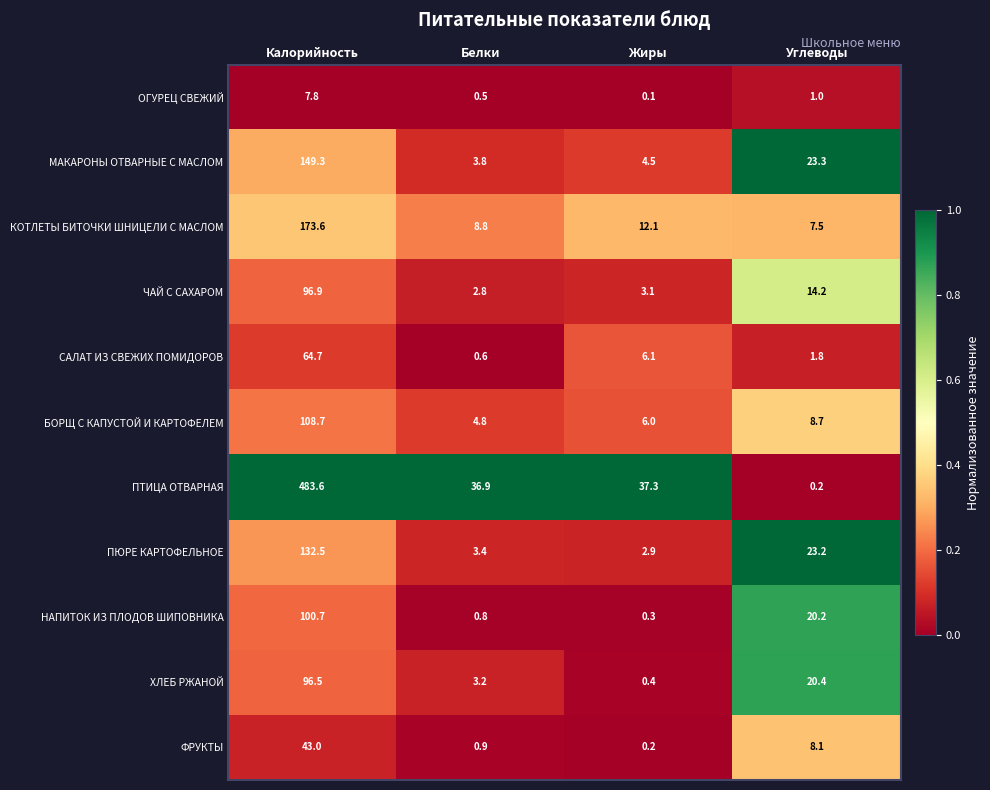

At which category is the sum across all series the highest?

Калорийность